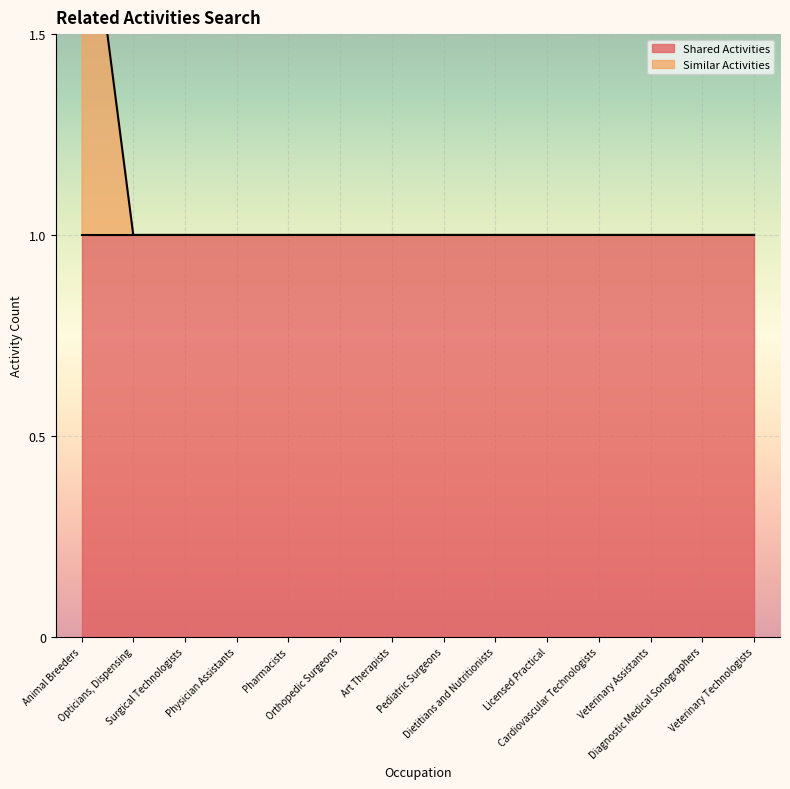

List the labels in order of value, smallest first.

Opticians, Dispensing, Surgical Technologists, Physician Assistants, Pharmacists, Orthopedic Surgeons, Art Therapists, Pediatric Surgeons, Dietitians and Nutritionists, Licensed Practical, Cardiovascular Technologists, Veterinary Assistants, Diagnostic Medical Sonographers, Veterinary Technologists, Animal Breeders